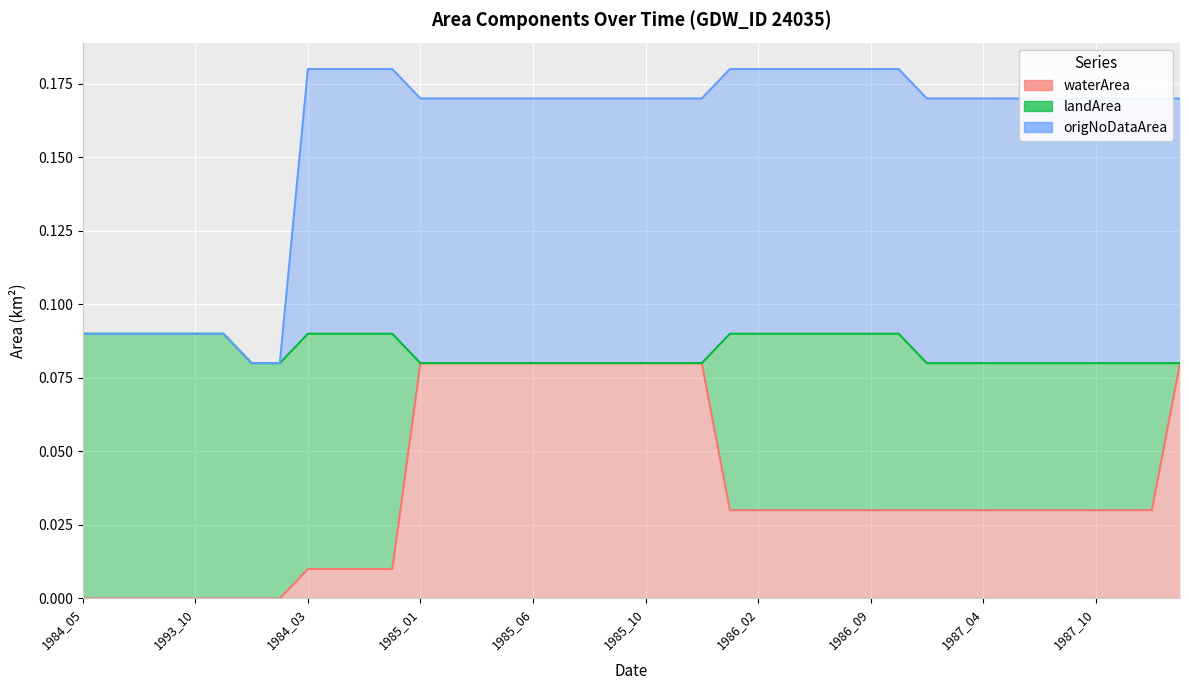

What is the total value across all series at 1985_05?

0.2